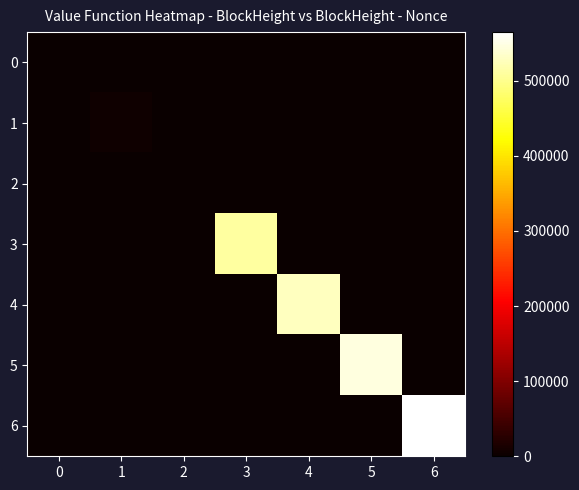

What is the total value across all series at 3?

511268